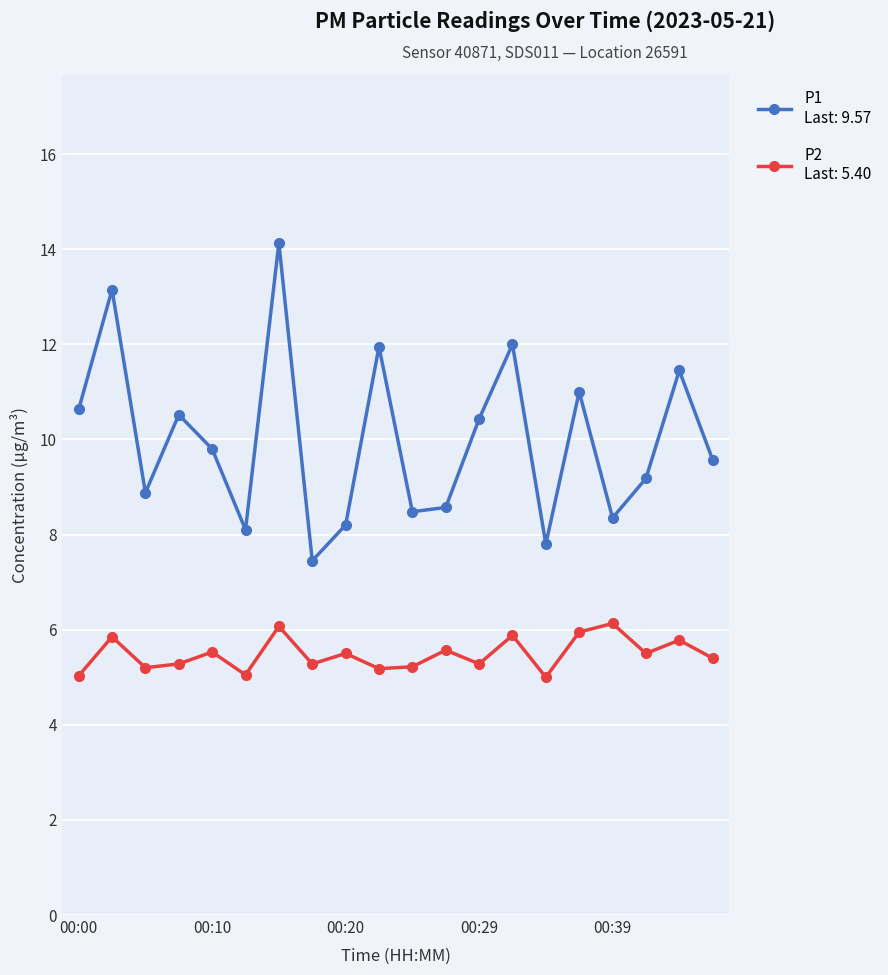

What is the greatest value displayed?

14.1